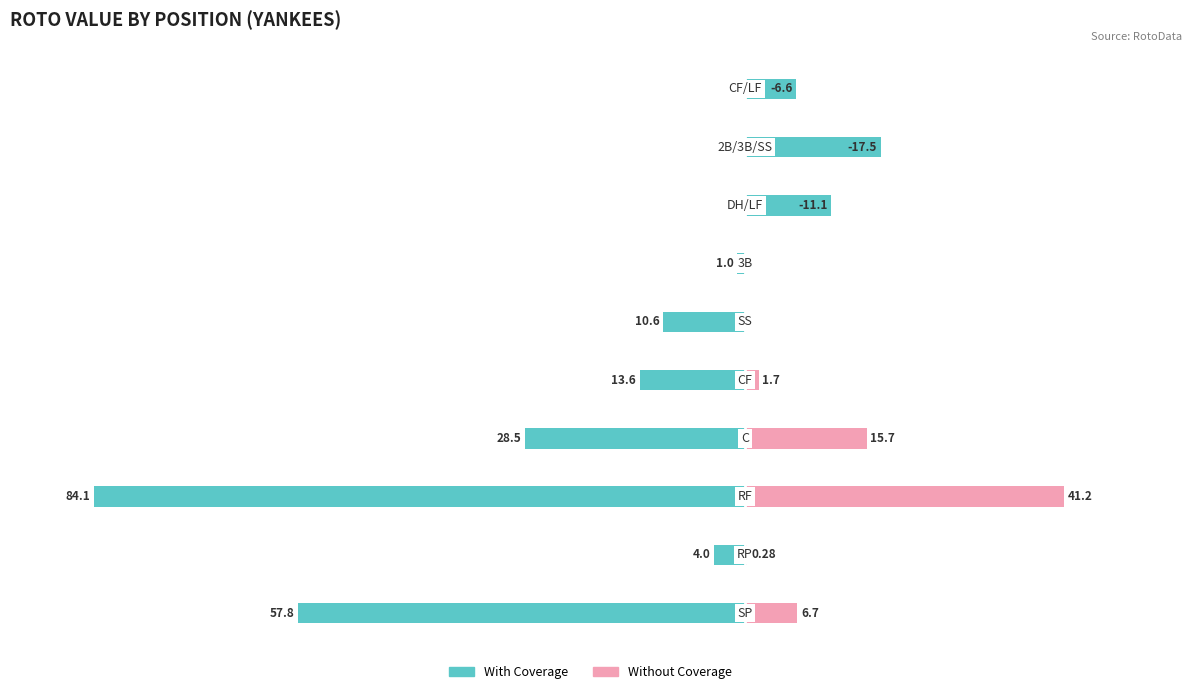

List the labels in order of With Coverage value, largest first.

8, 7, 9, 6, 1, 5, 4, 3, 0, 2